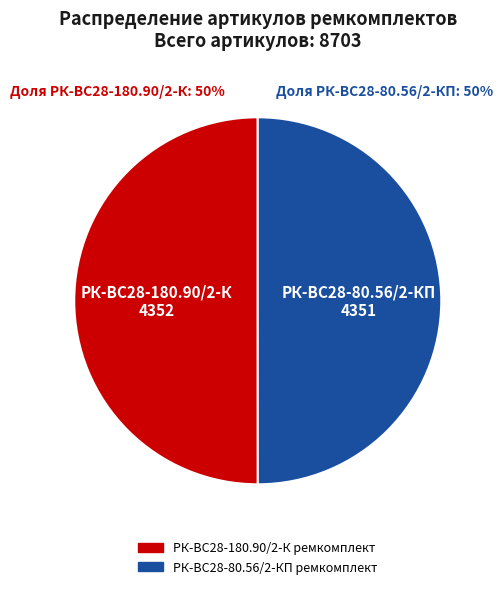

To the nearest percent, what is the combined percentage of РК-ВС28-180.90/2-К ремкомплект and РК-ВС28-80.56/2-КП ремкомплект?

100%